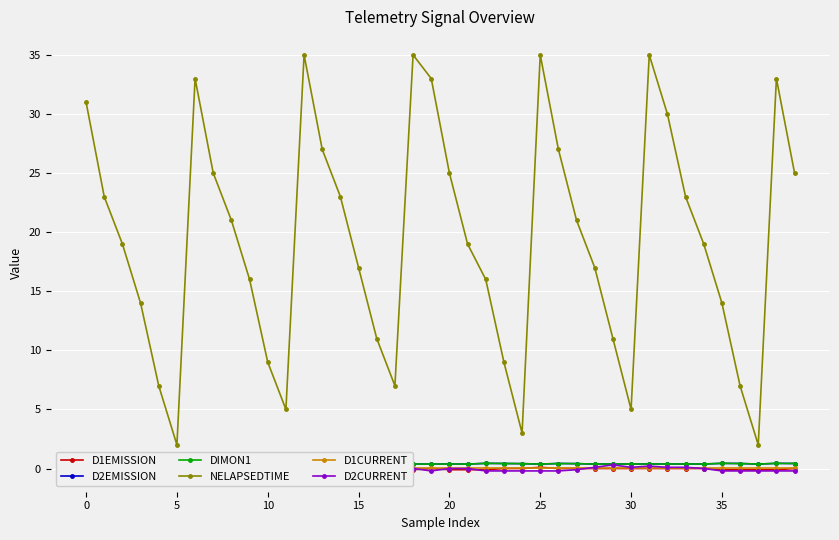

Where is the first local minimum for NELAPSEDTIME?

5